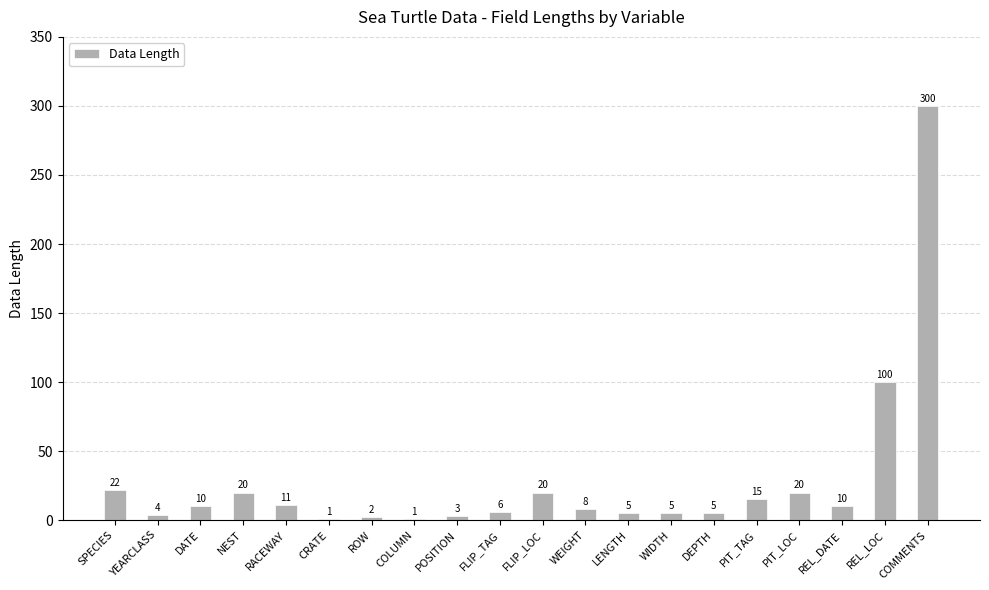

What is the sum of all values?

568